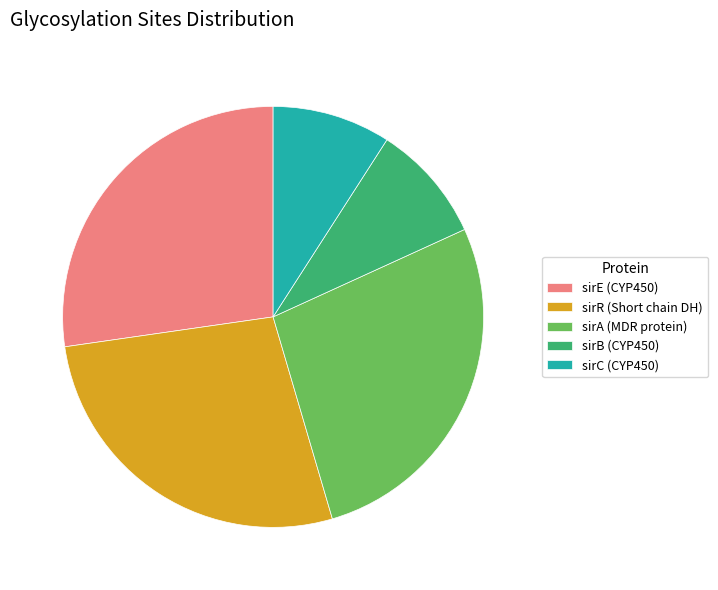

How many segments does this pie chart have?

5